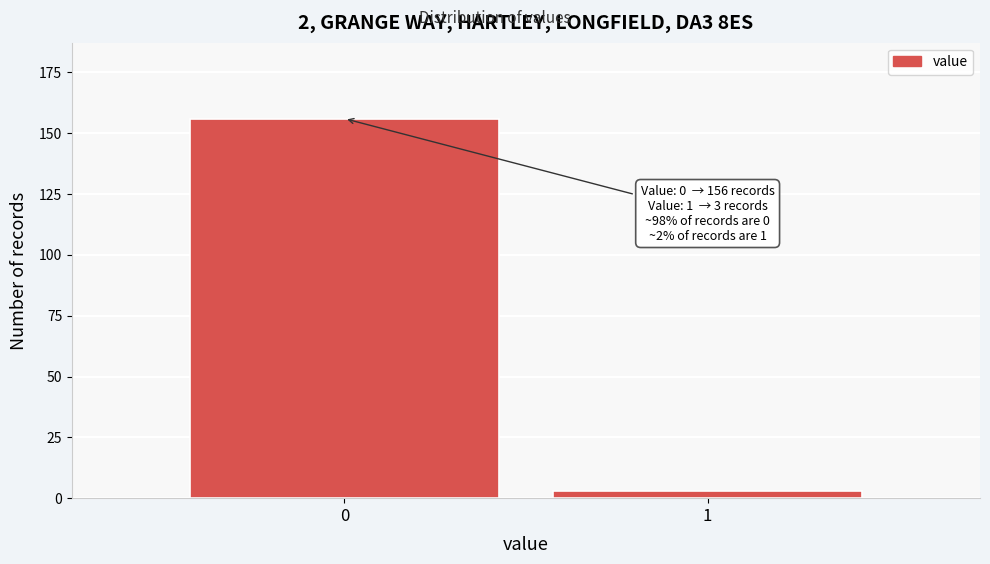

Reading left to right, extract all data points from this chart.

156	3